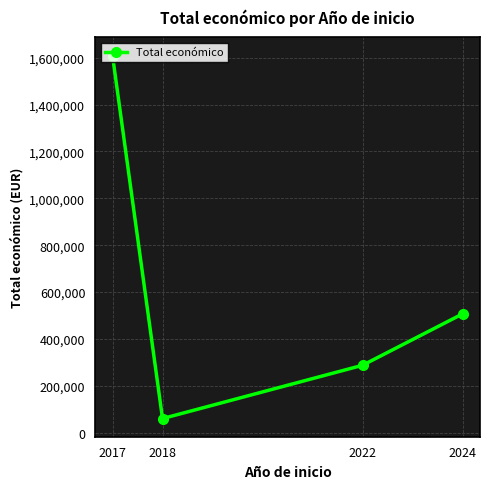

Reading left to right, what are all the values shown in this chart?

1609378	60172	287559	506703